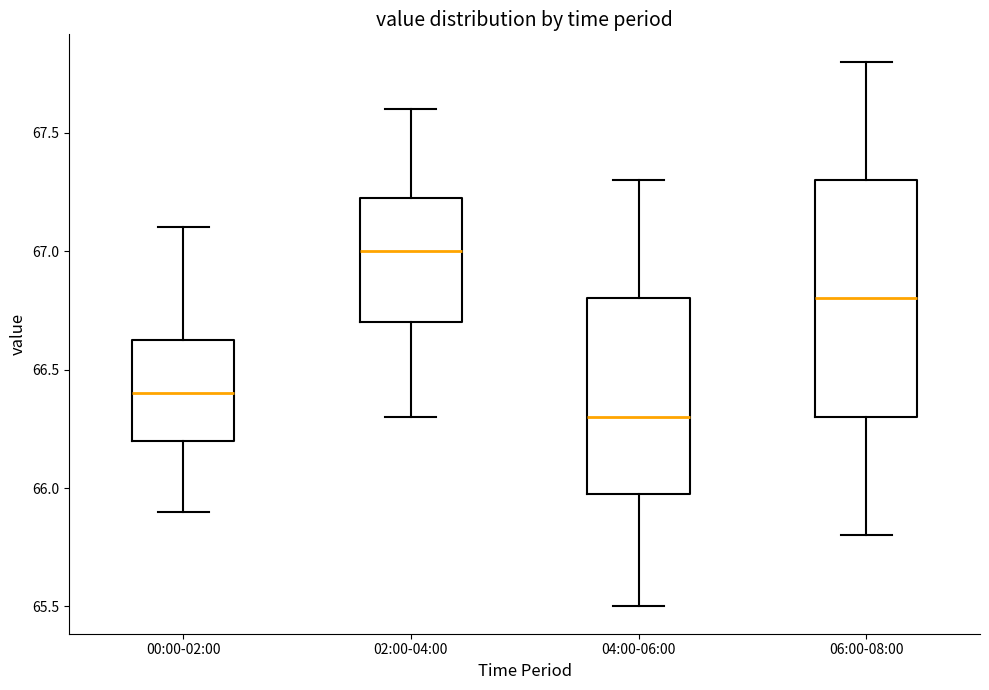

Which box's median line is the highest?

02:00-04:00